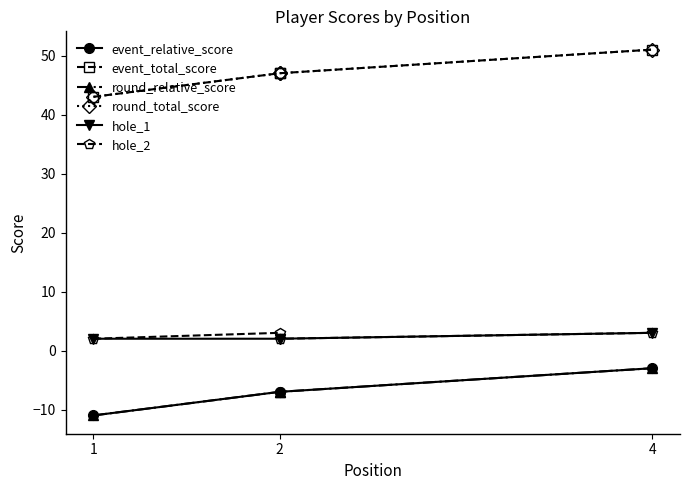

Where is hole_2 nearest to the value 2?

1